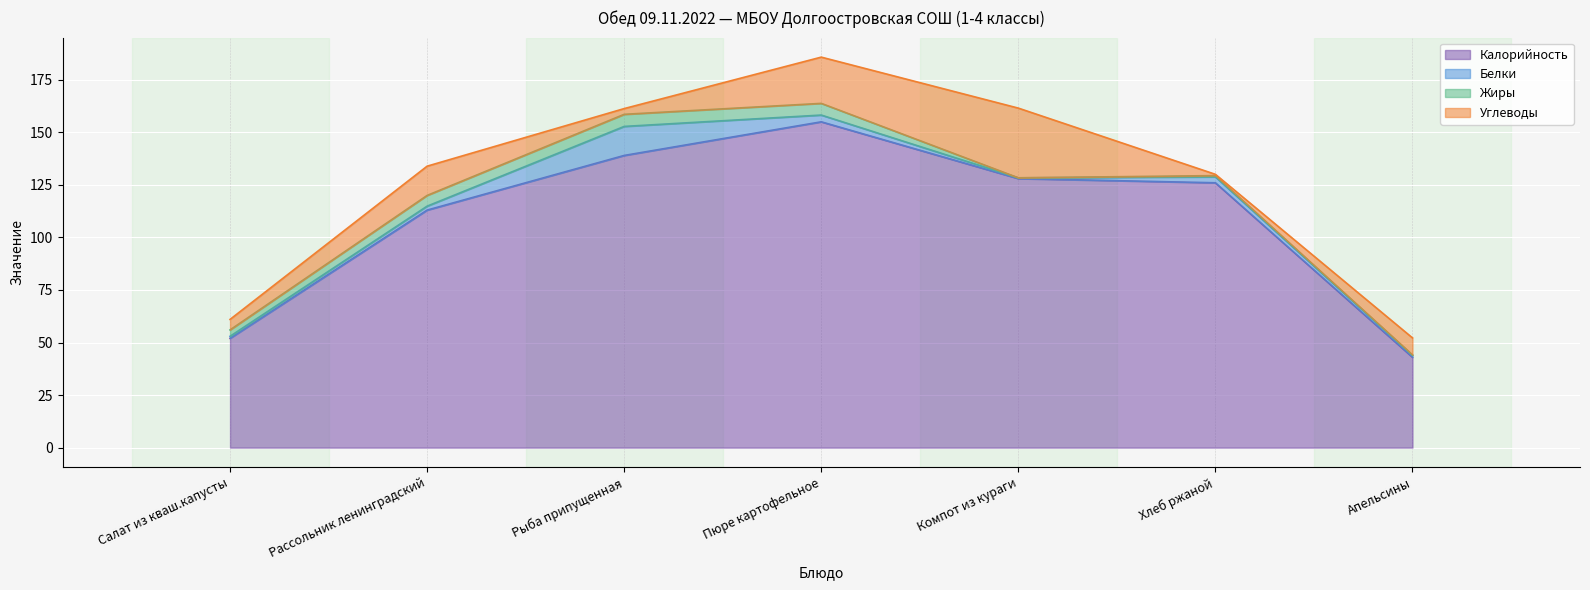

True or false: Калорийность and Жиры cross at least once.

False